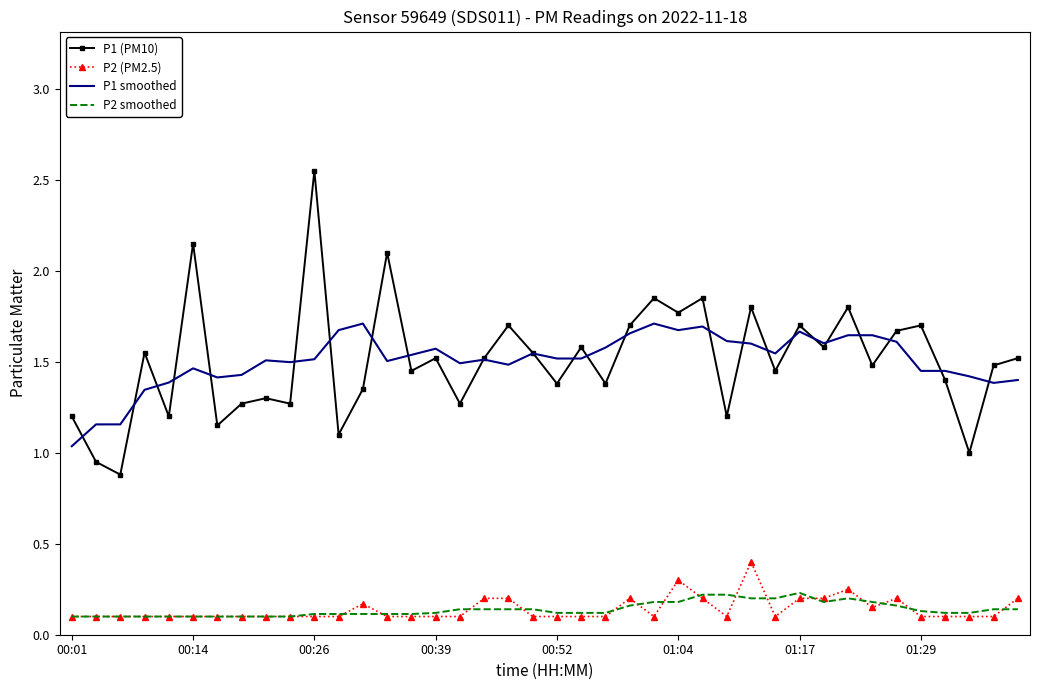

True or false: P1 smoothed and P2 (PM2.5) intersect in this chart.

False